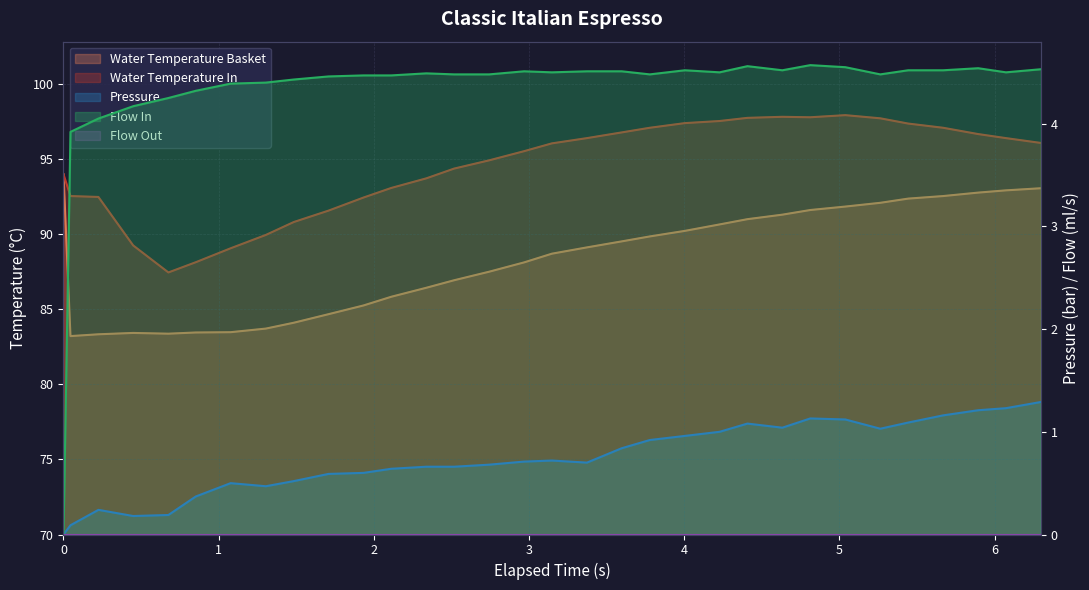

Is it true that water_temperature_in equals 58.7 at 5?

False